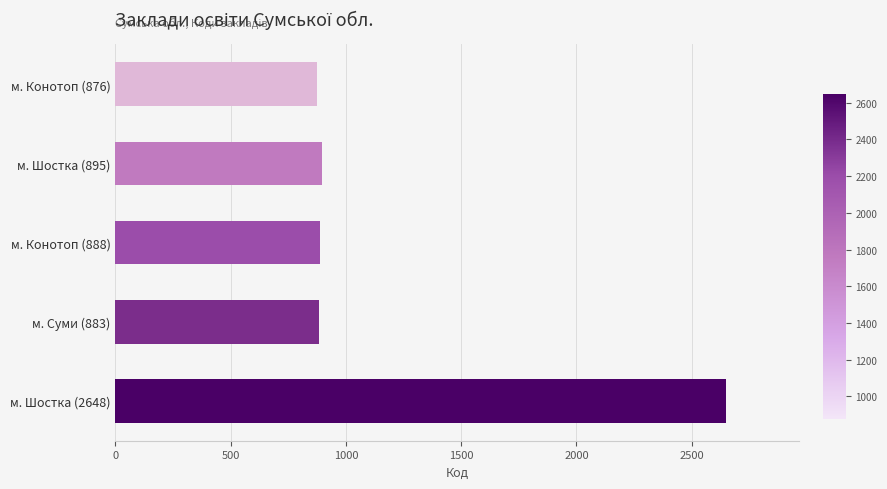

What is the average value?

1238